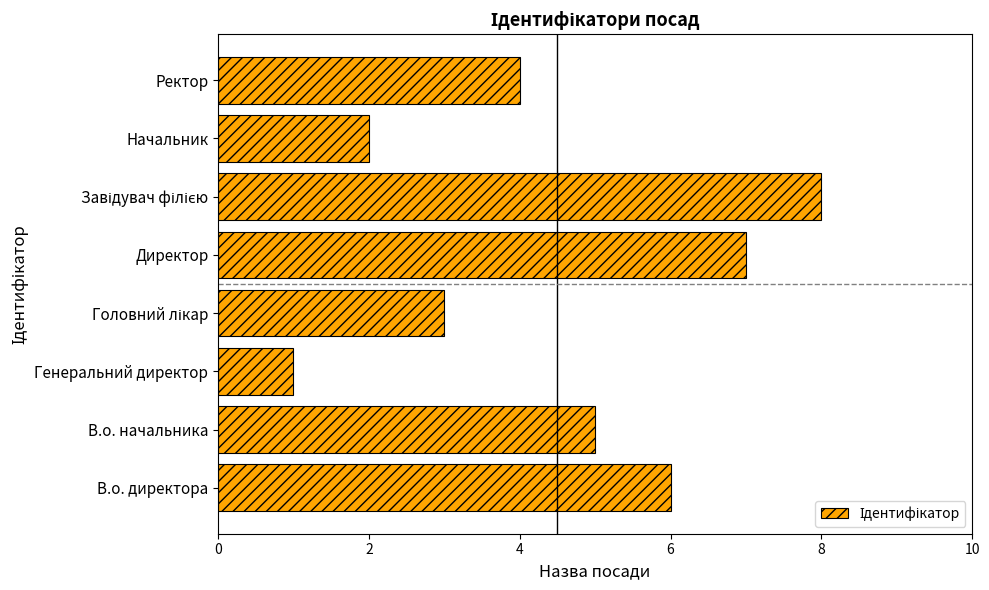

How many values are between 3 and 7?

5